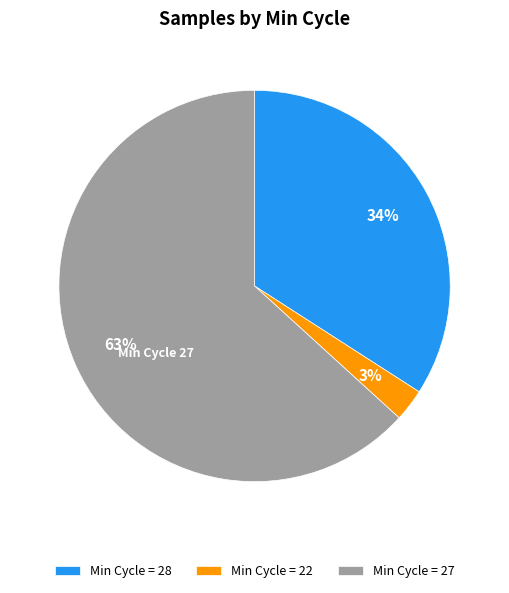

Is it true that Min Cycle = 27 is 69% of the pie?

False